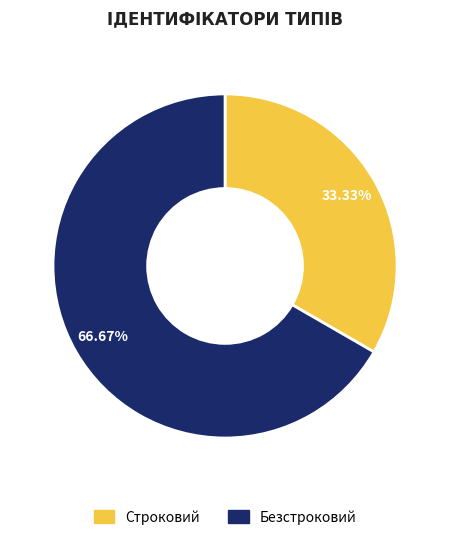

What portion of the pie excludes Строковий?

66.7%